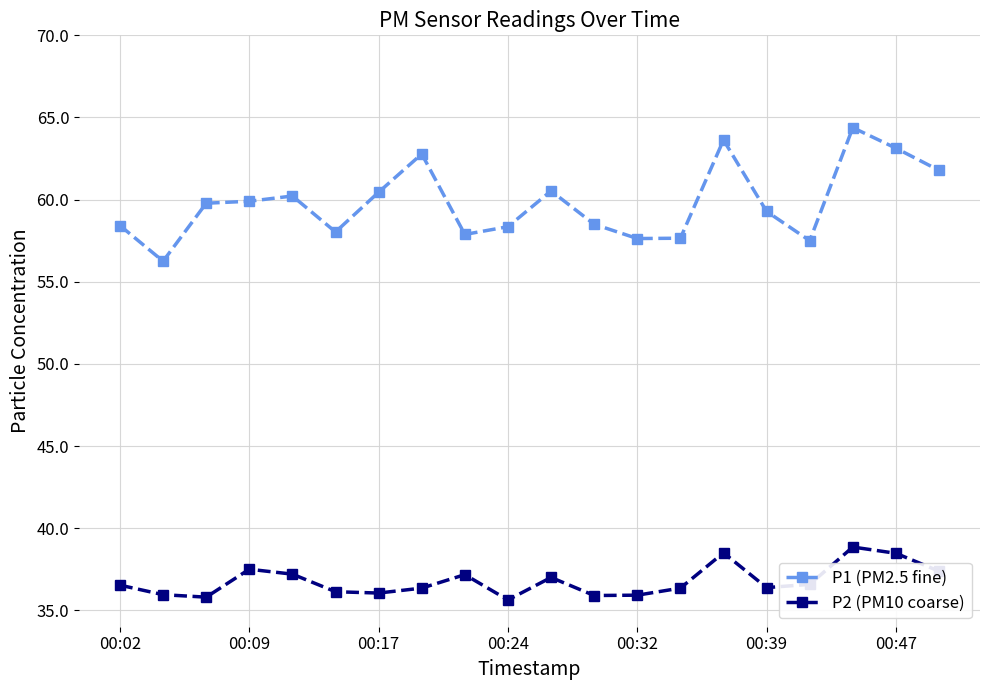

What is the value of the P2 (PM10 coarse) point at the 15th from the left?

38.5